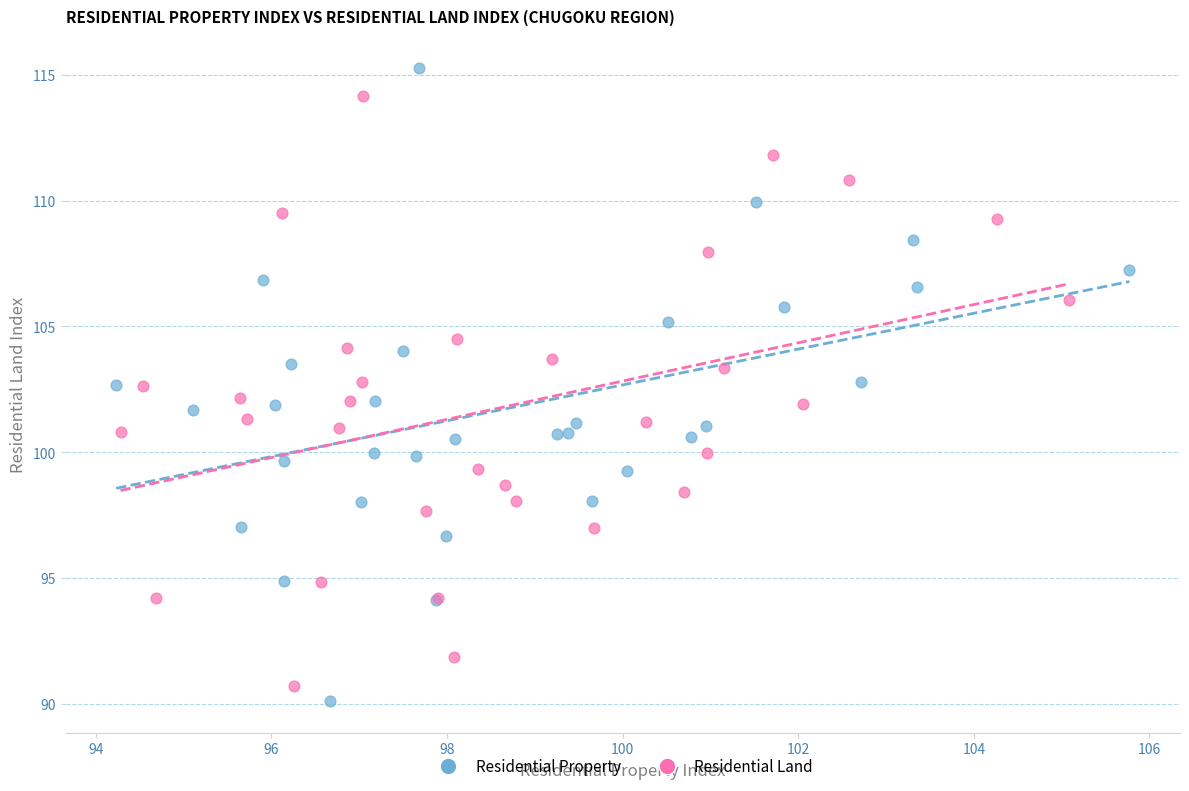

Which series reaches the minimum Y coordinate?

Residential Property